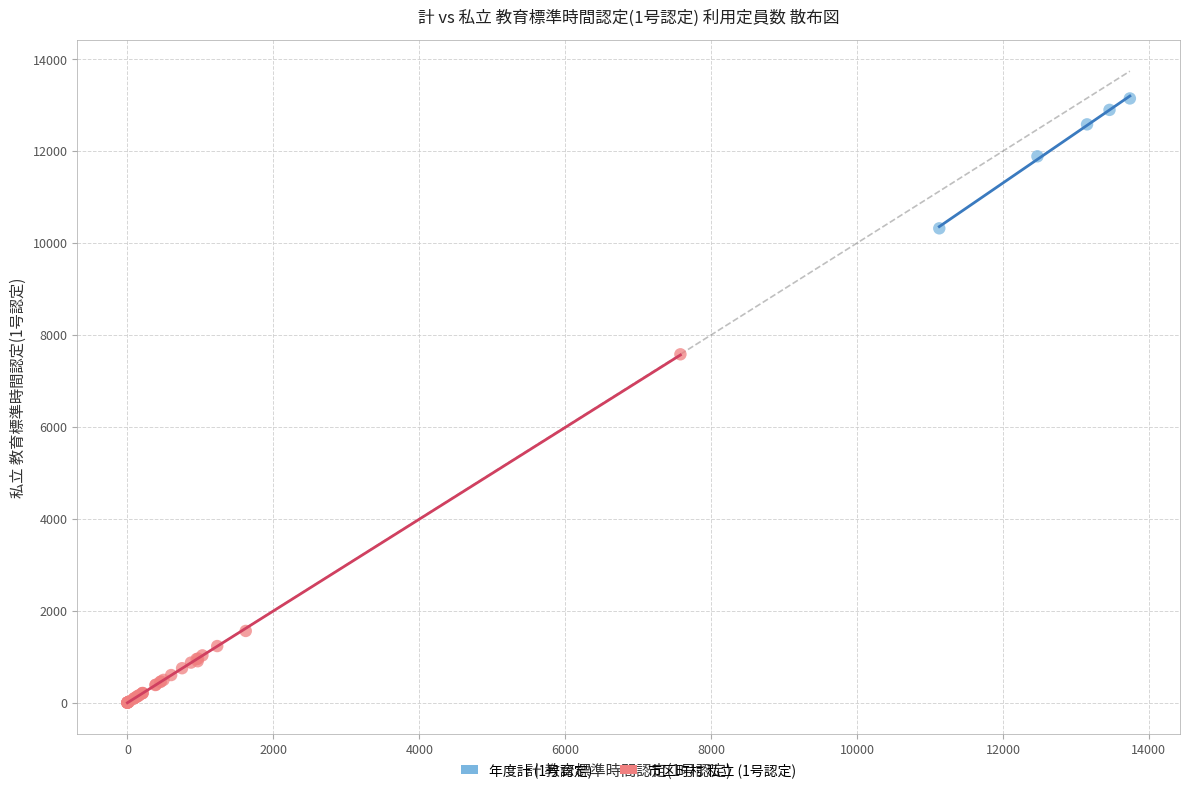

Which series contains the highest Y value?

年度計 (1号認定)